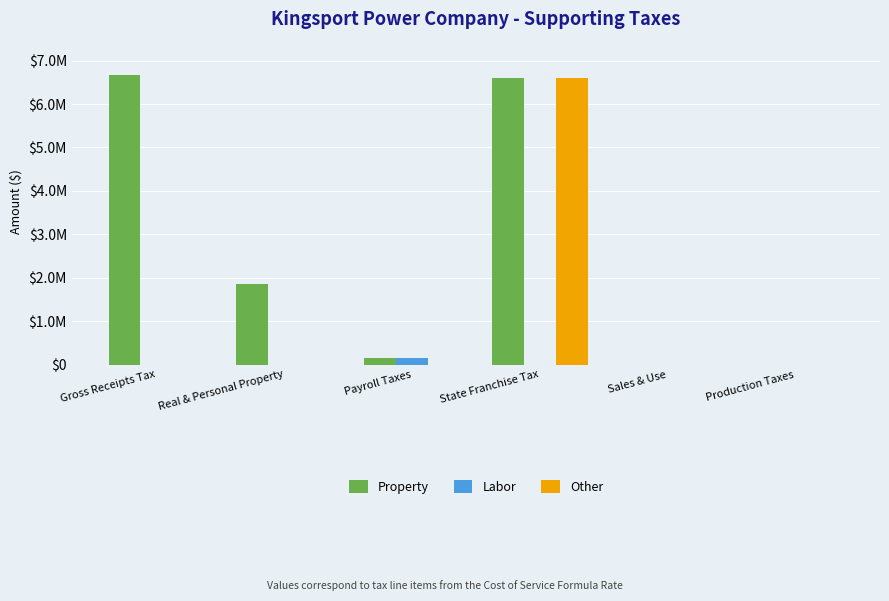

Are the bars grouped side by side (vs. stacked)?

Yes